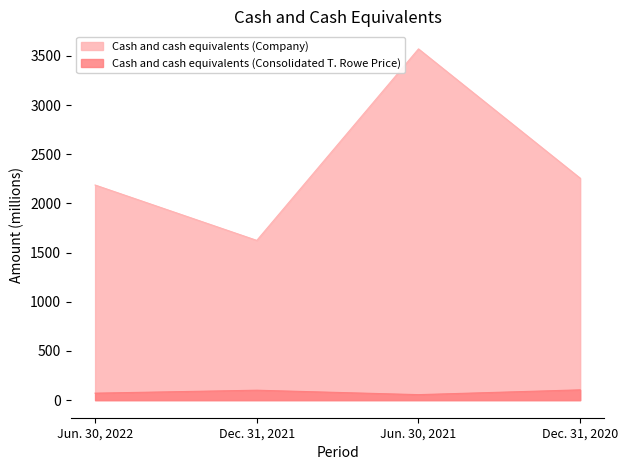

Read the Cash and cash equivalents (Company) value at Dec. 31, 2021.

1624.2